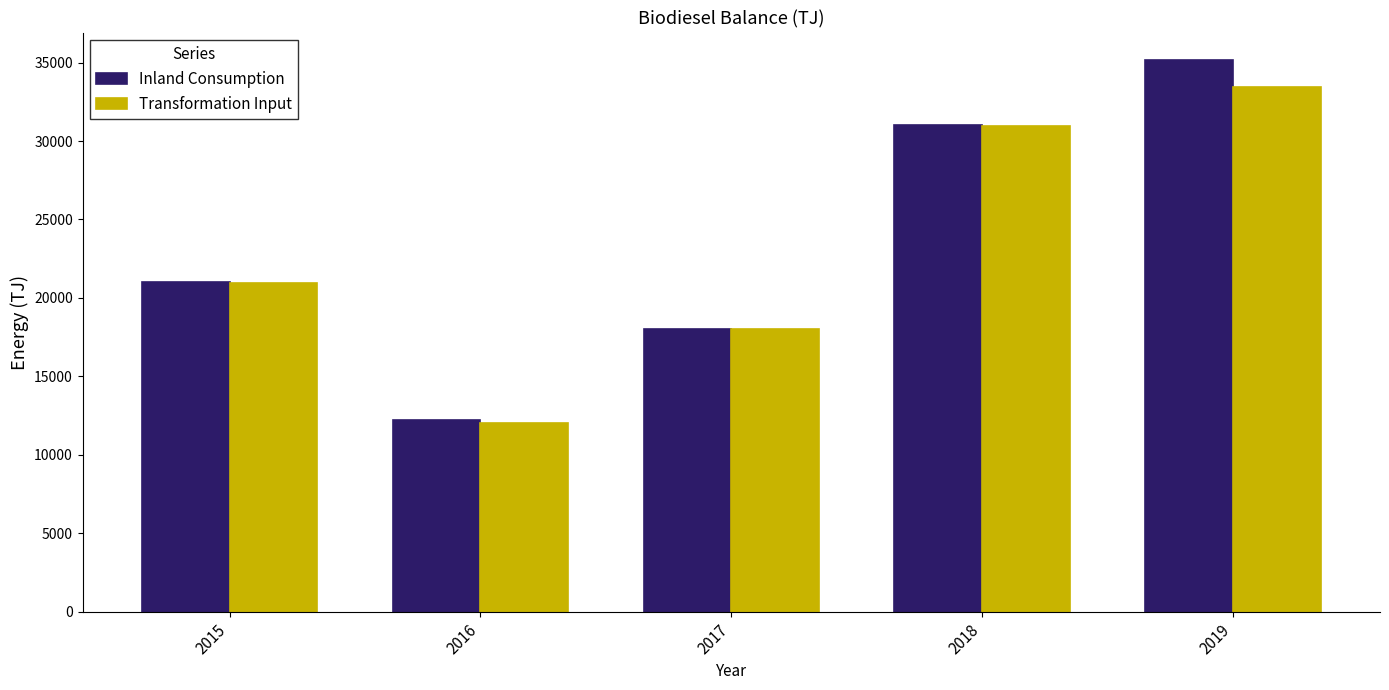

Reading left to right, what are all the values shown in this chart?

Inland Consumption: 20995.4	12206.2	18029.0	31045.2	35160.5
Transformation Input: 20931.7	12010.4	17995.0	30973.6	33420.1